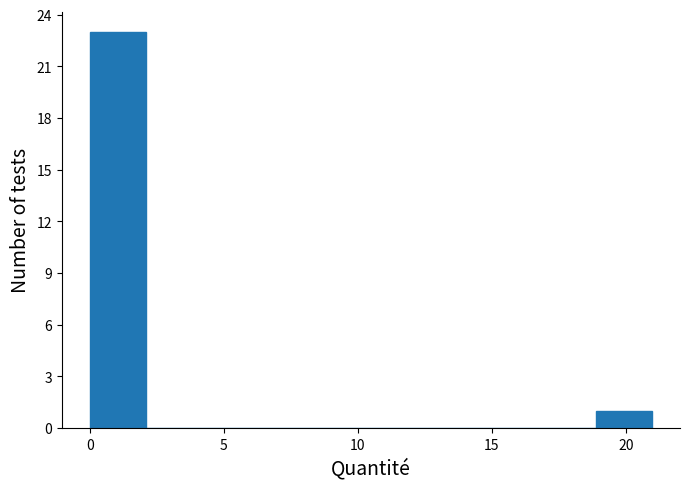

What is the height of the bar covering 19.0 to 21.0 on the x-axis? Neither the bar edges nor the heights are printed on the chart, so give them approximately, as read against the axes.

1